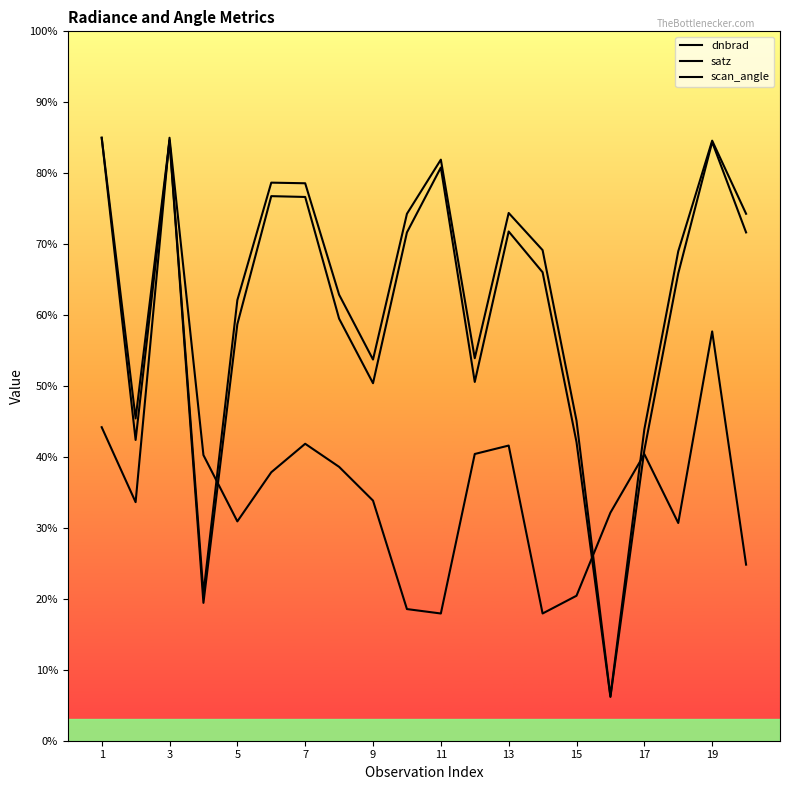

How many interior local valleys does the scan_angle series have?

5